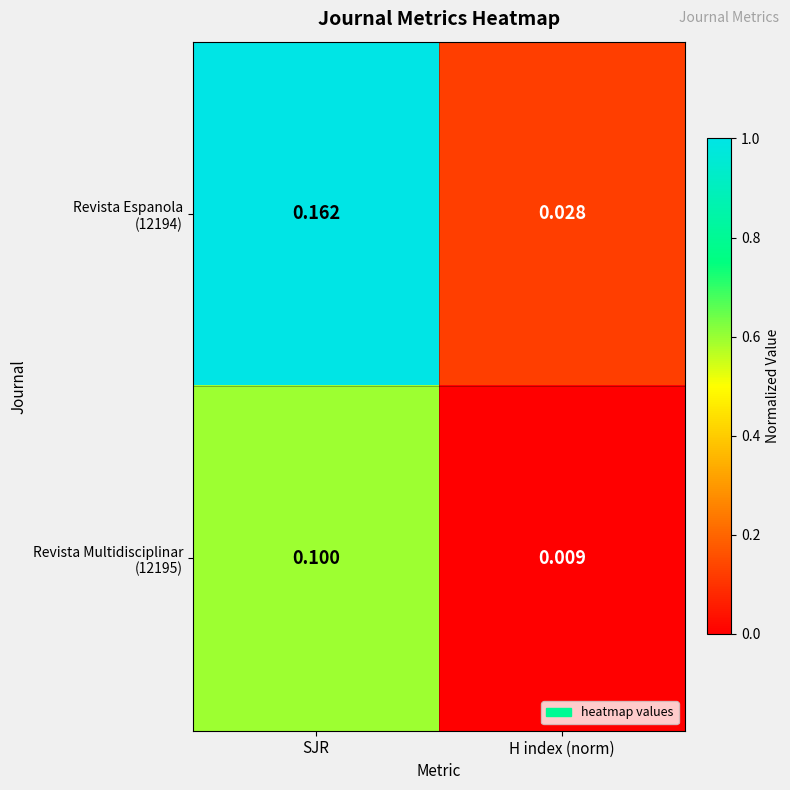

How many data points does each series have?

2